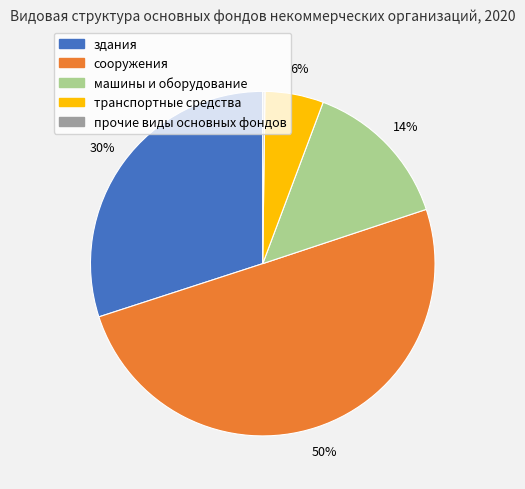

Is the sum of здания and сооружения greater than half?

Yes